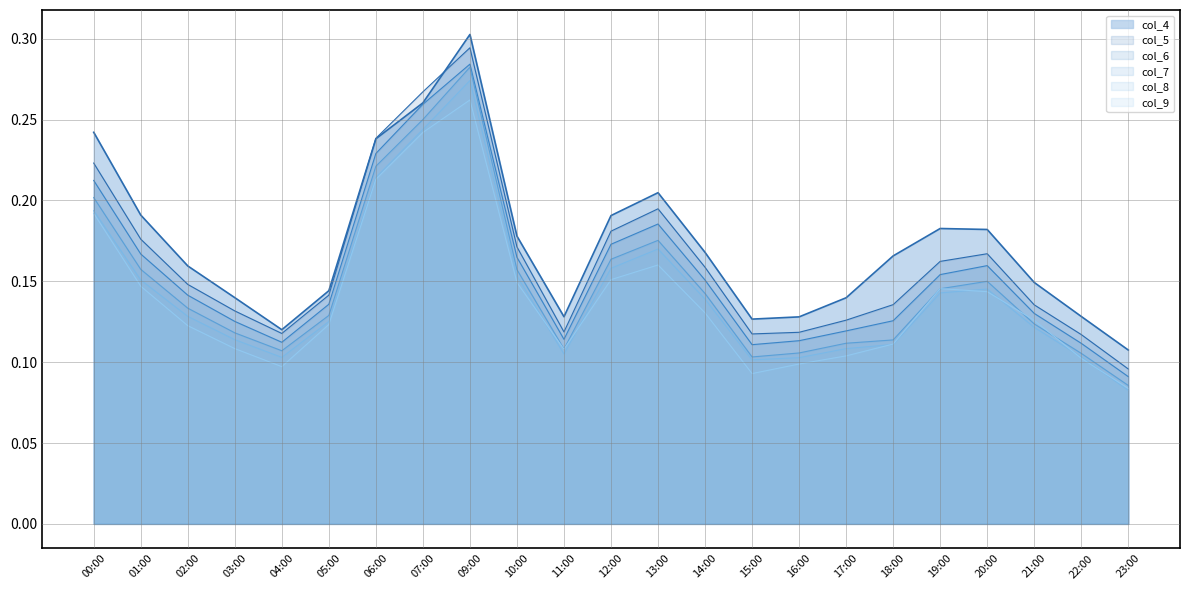

What are all the series names shown in the legend?

col_4, col_5, col_6, col_7, col_8, col_9